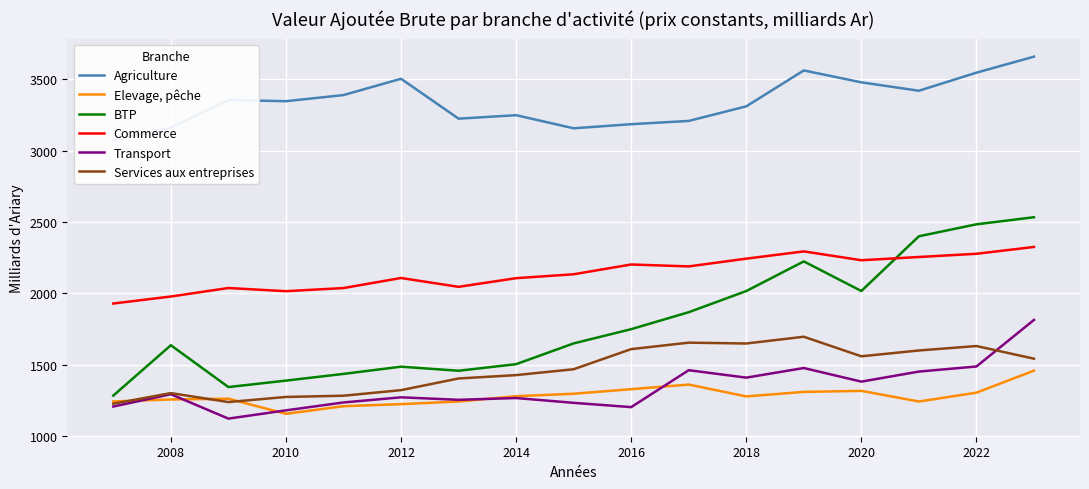

True or false: Elevage, pêche and Commerce cross at least once.

False